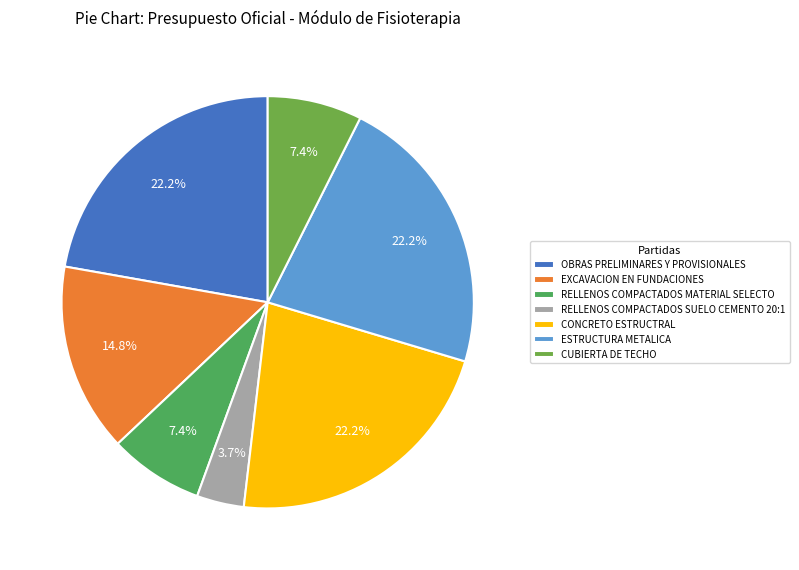

To the nearest percent, what portion does CONCRETO ESTRUCTRAL represent?

22%